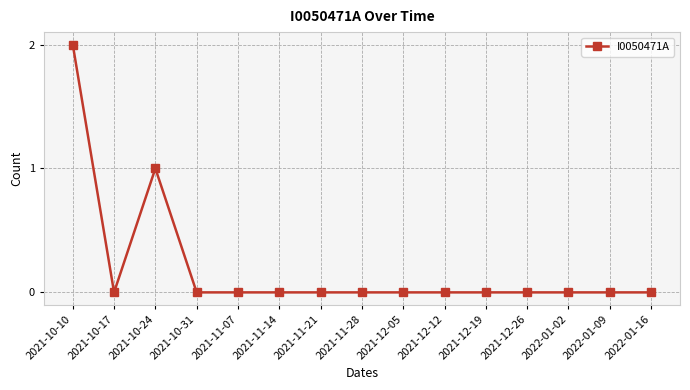

Where is the first local minimum?

2021-10-17